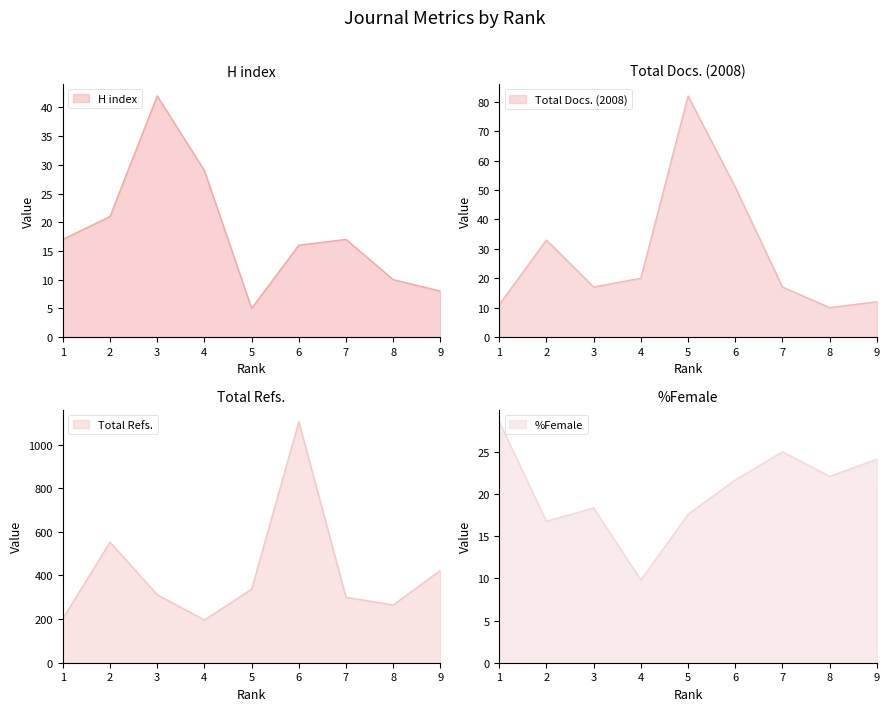

The value of Total Refs. at 4 is 196.0. True or false?

True